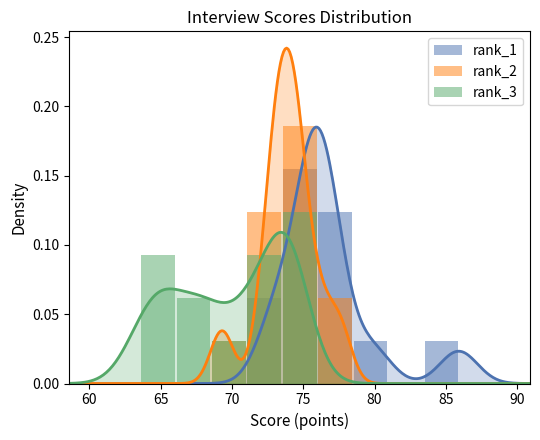

Reading left to right, transcribe all the data shown in this chart.

rank_1: 0.0	0.0	0.0	0.0	0.0	0.1	0.2	0.1	0.0	0.0	0.0	0.0	0.0
rank_2: 0.0	0.0	0.0	0.0	0.0	0.1	0.2	0.1	0.0	0.0	0.0	0.0	0.0
rank_3: 0.0	0.0	0.1	0.1	0.0	0.1	0.1	0.0	0.0	0.0	0.0	0.0	0.0